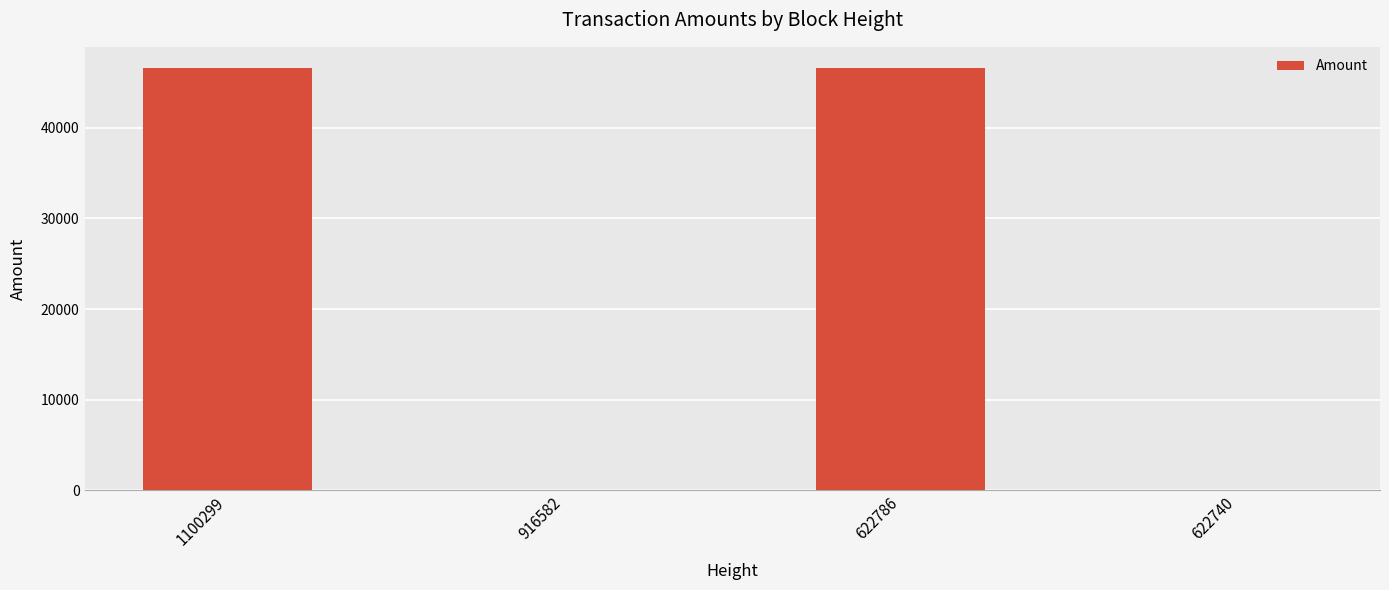

What is the maximum value shown in the chart?

46610.3